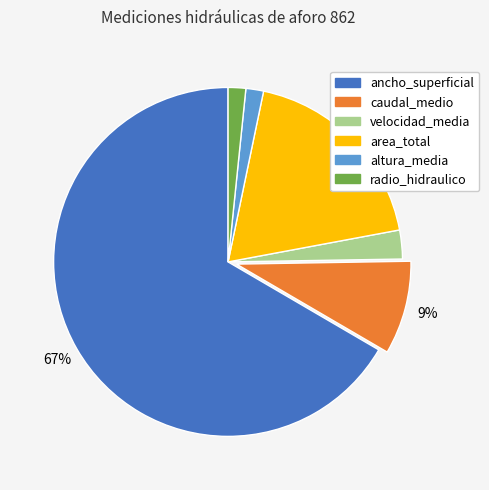

To the nearest percent, what percentage of the pie is velocidad_media?

3%